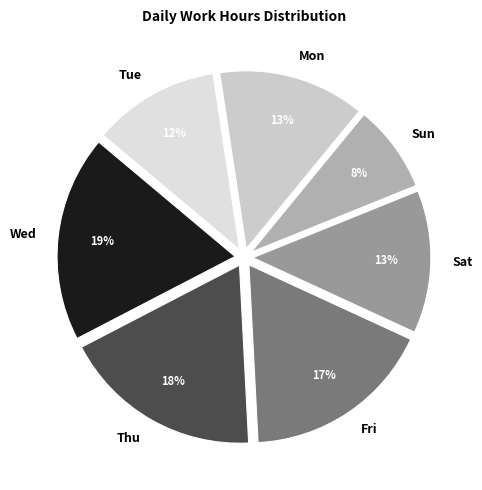

Count the number of slices in the pie.

7